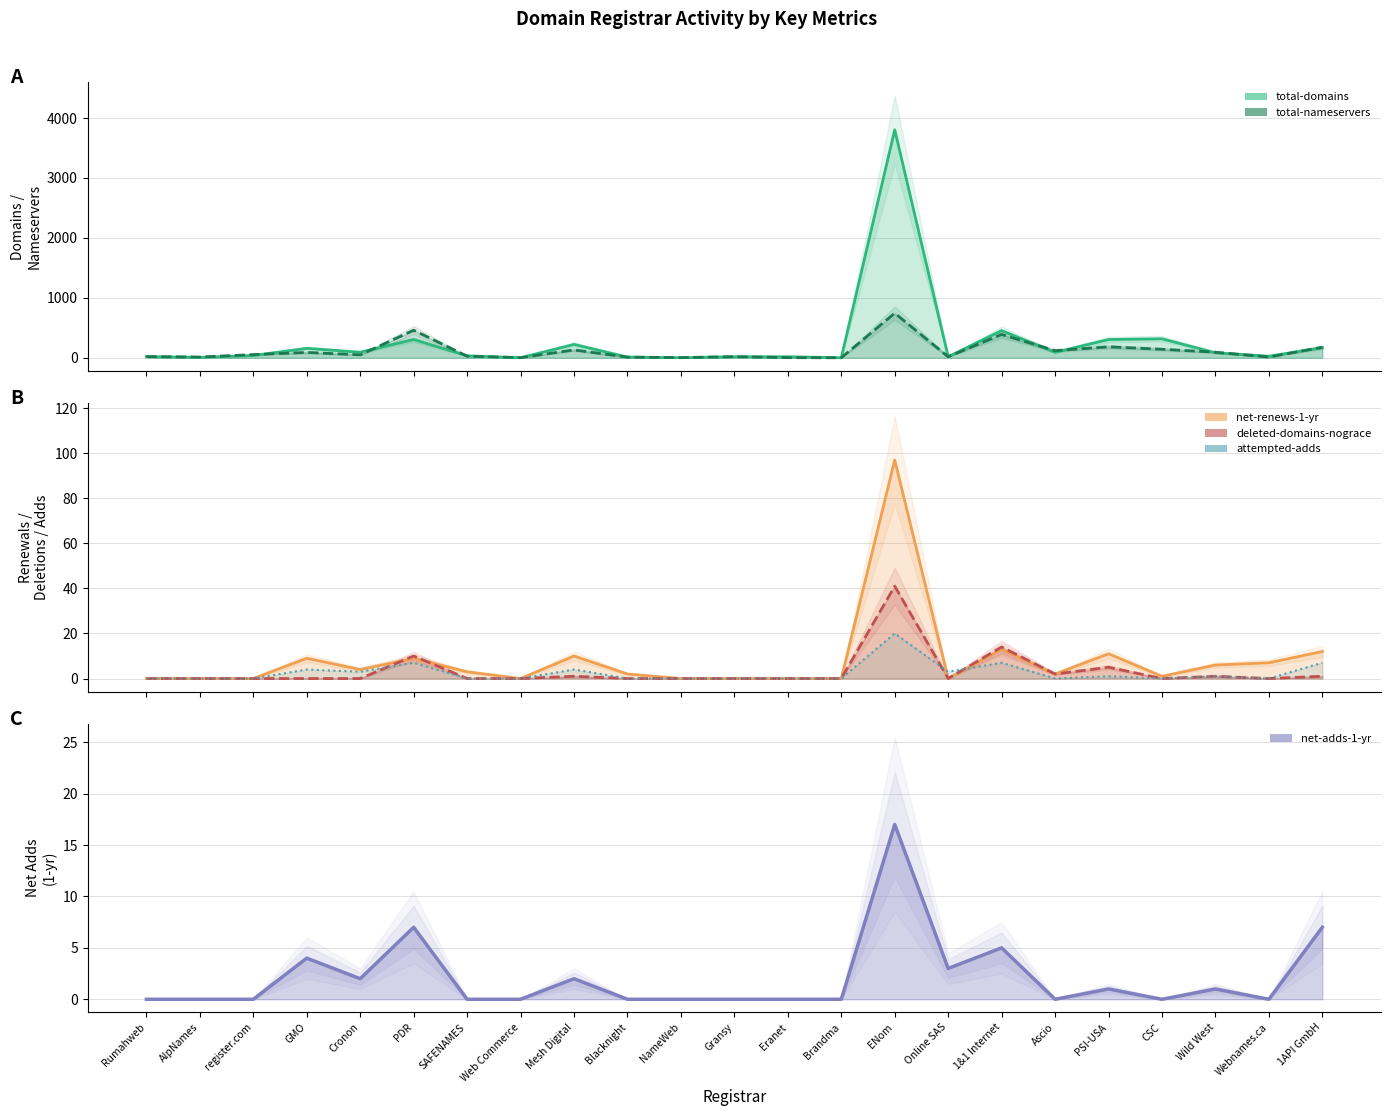

True or false: total-nameservers and attempted-adds cross at least once.

False